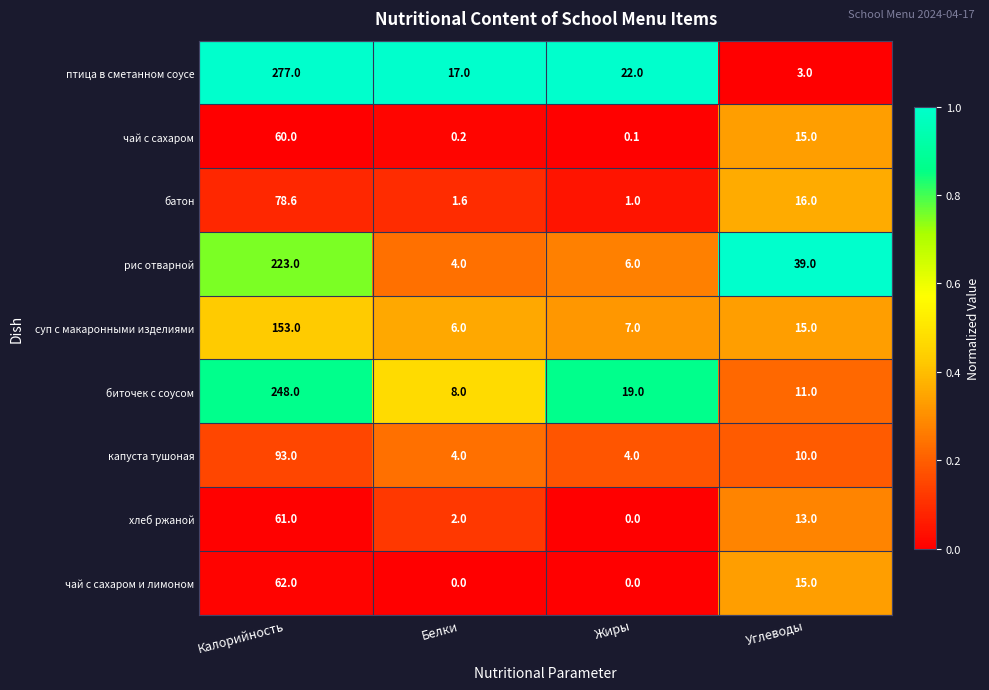

Which series changed the most between Белки and Жиры?

биточек с соусом